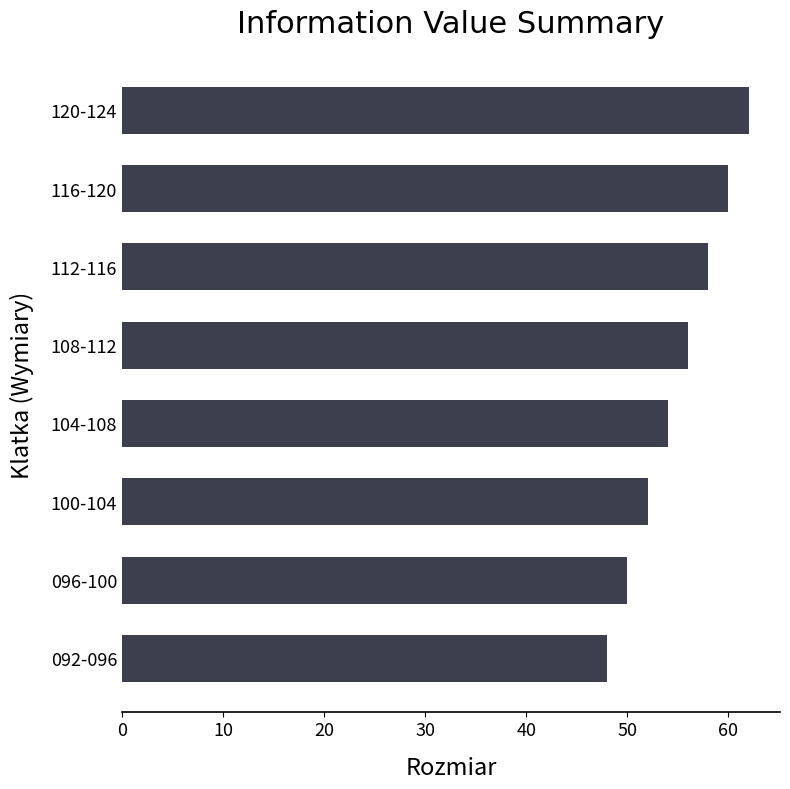

Read the value at 112-116, to the nearest 5.

60